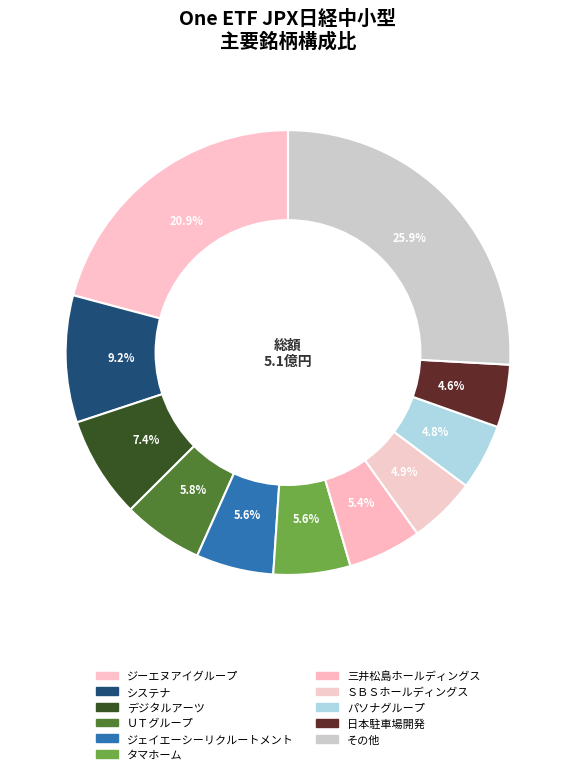

How many segments does this pie chart have?

11